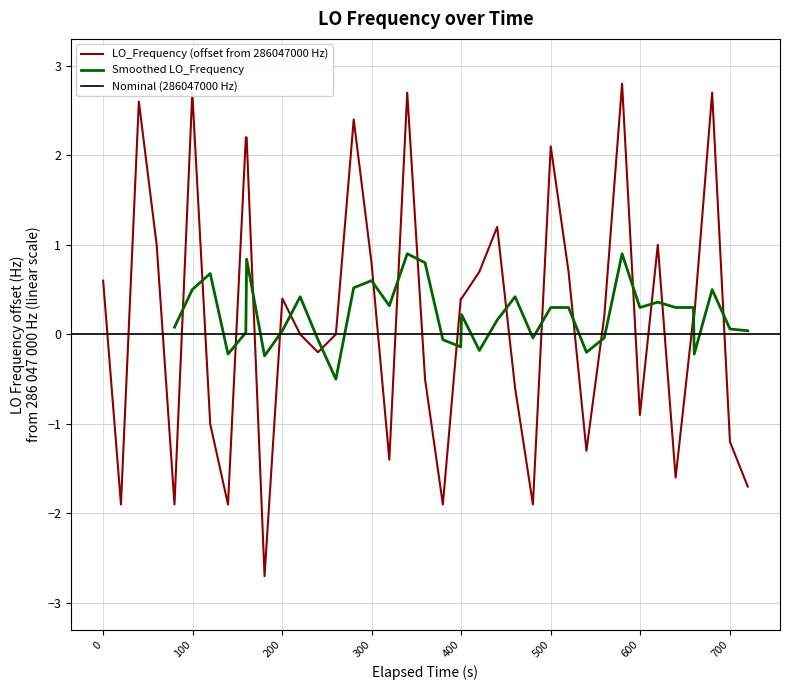

What is the lowest value of the LO_Frequency (offset from 286047000 Hz) series?

-2.7